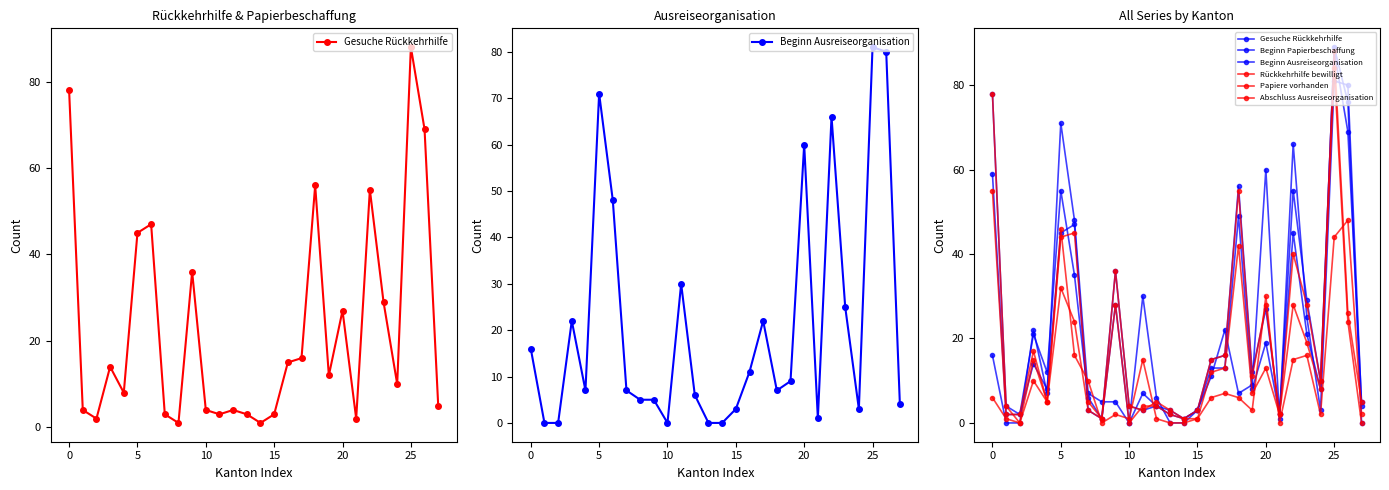

True or false: Beginn Ausreiseorganisation and Papiere vorhanden intersect in this chart.

True